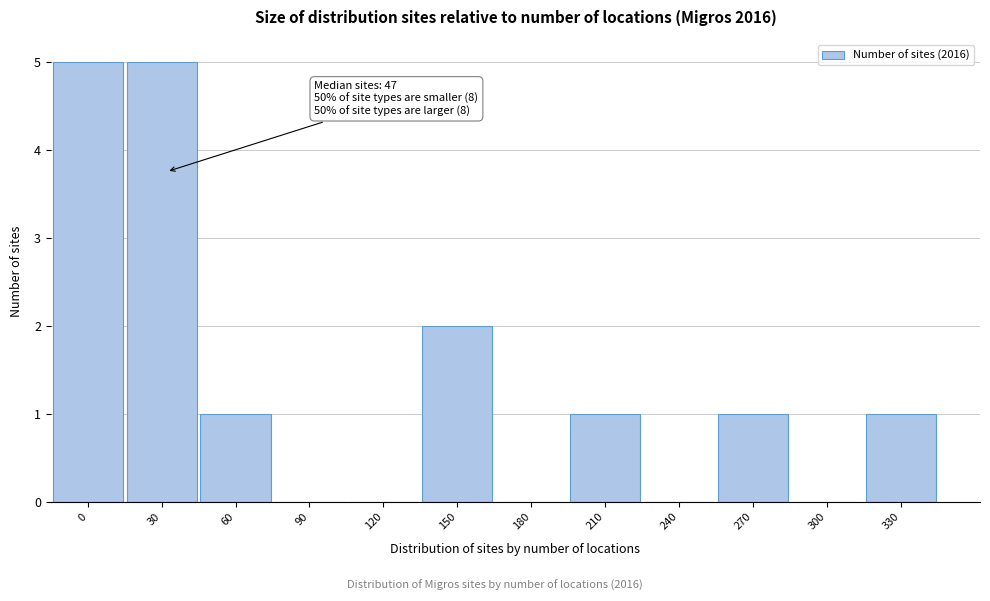

Reading right to left, list all the values displayed in this chart.

330=1	300=0	270=1	240=0	210=1	180=0	150=2	120=0	90=0	60=1	30=5	0=5